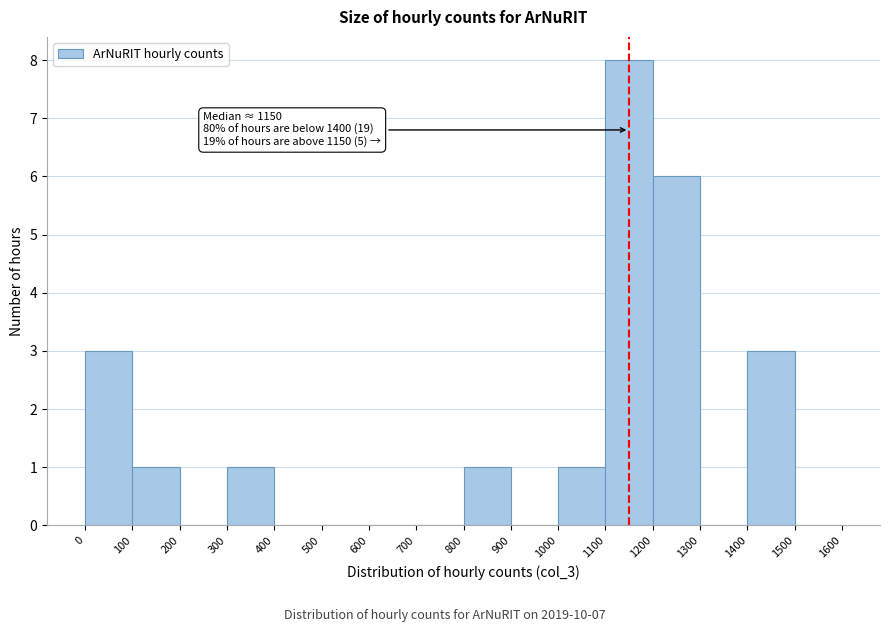

Which range on the x-axis has the tallest bar?

1100 to 1200